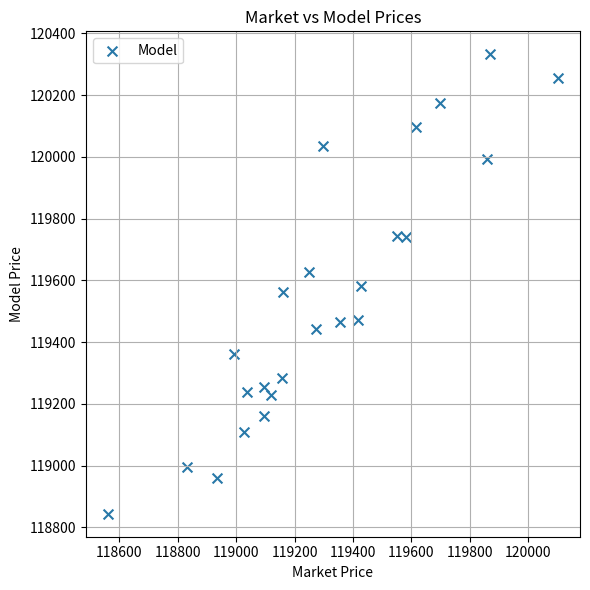

What is the range of Y values (max minus min)?

1488